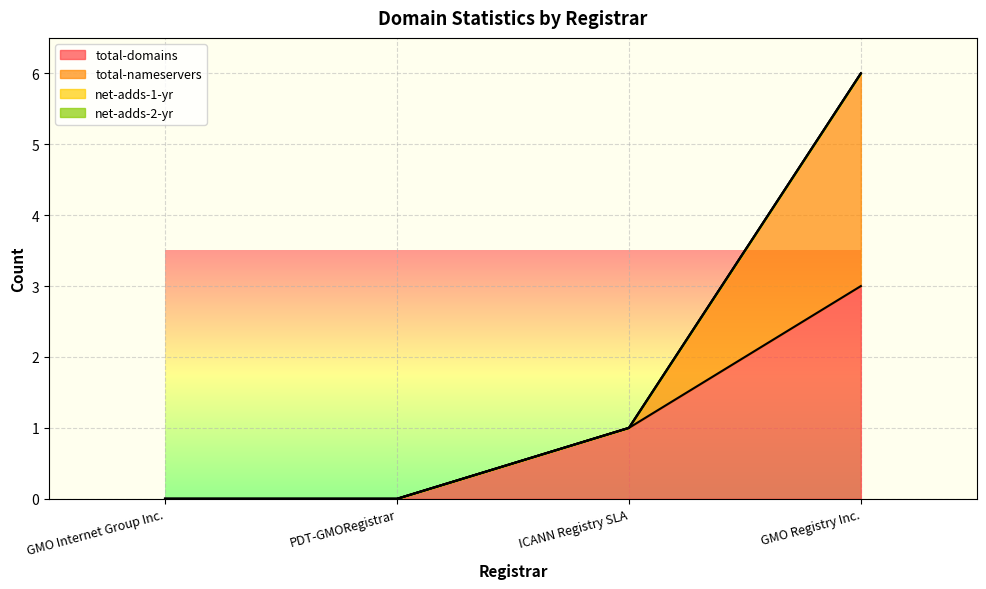

Which category has the highest value in the total-nameservers series?

GMO Registry Inc.